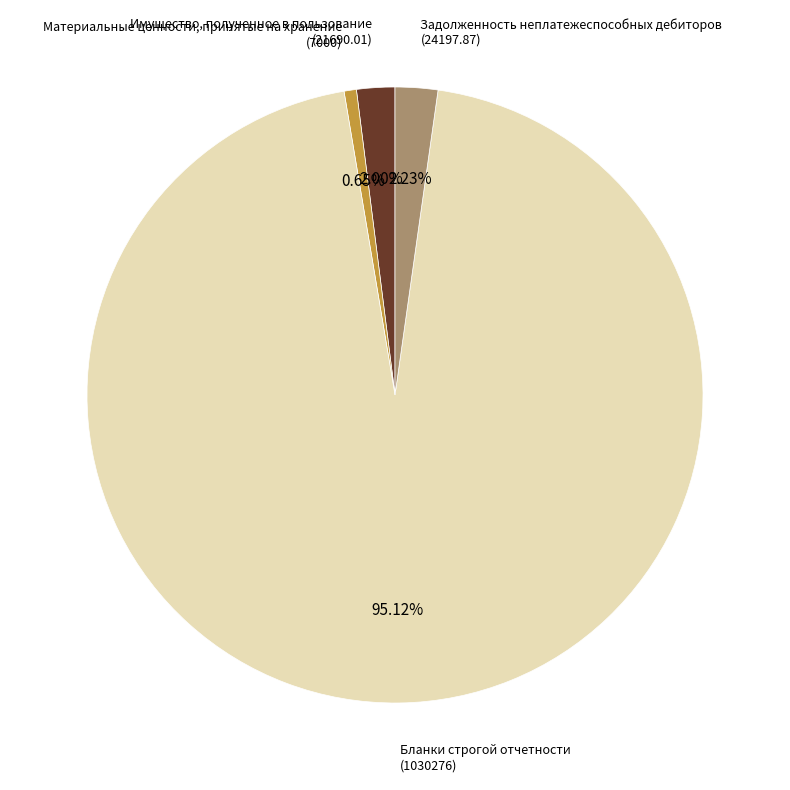

Between Материальные ценности, принятые на хранение (7000) and Бланки строгой отчетности (1030276), which is larger?

Бланки строгой отчетности (1030276)